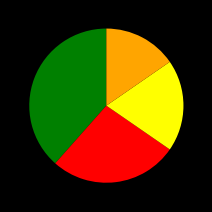

Is there any slice that represents more than half of the pie?

No